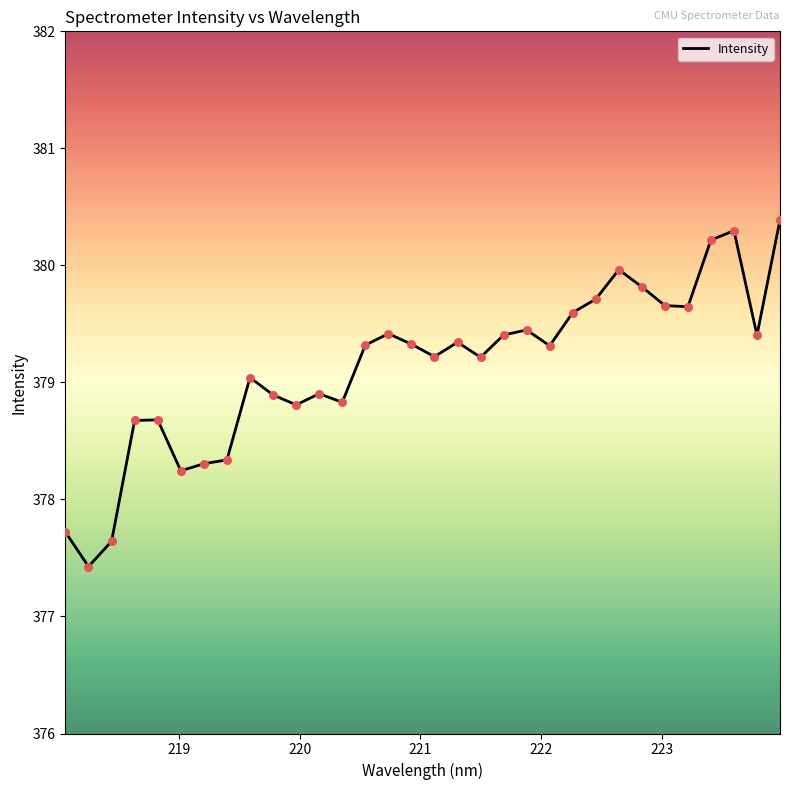

What is the difference between the maximum and minimum values?

3.0